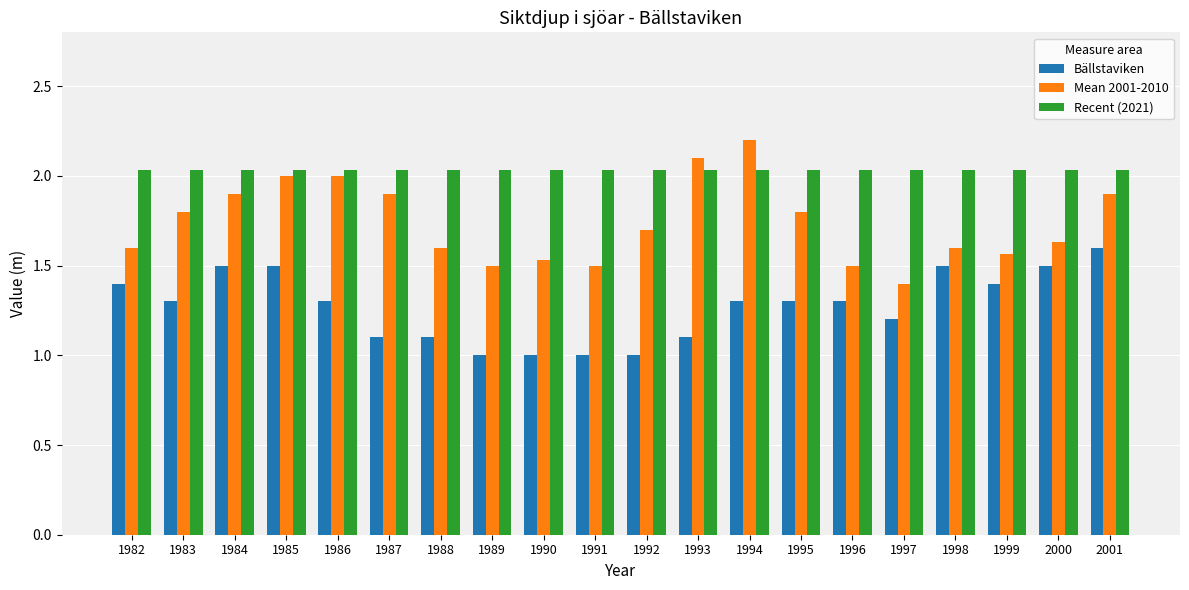

What is the lowest value of the Mean 2001-2010 series?

1.4